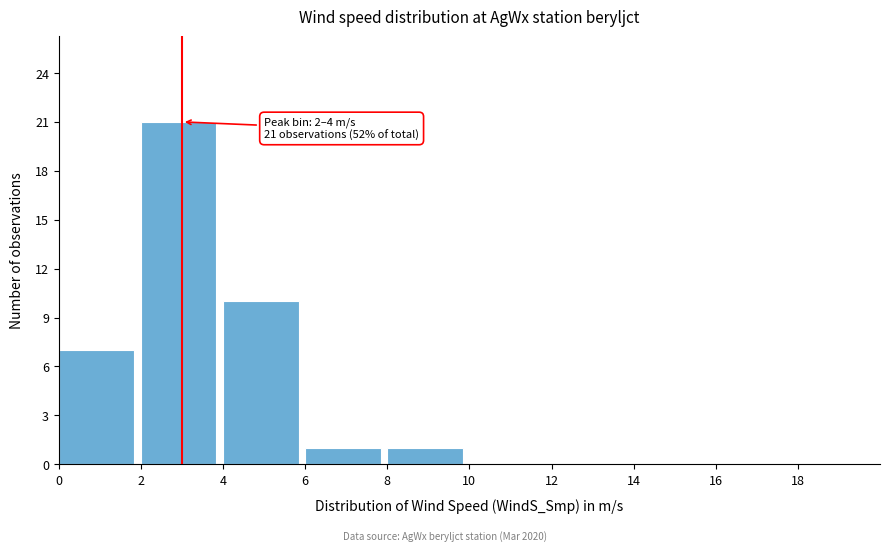

Which range on the x-axis has the tallest bar?

2 to 4